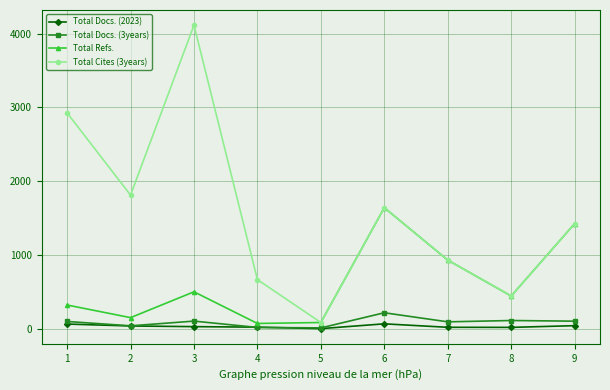

At which category is the sum across all series the highest?

3